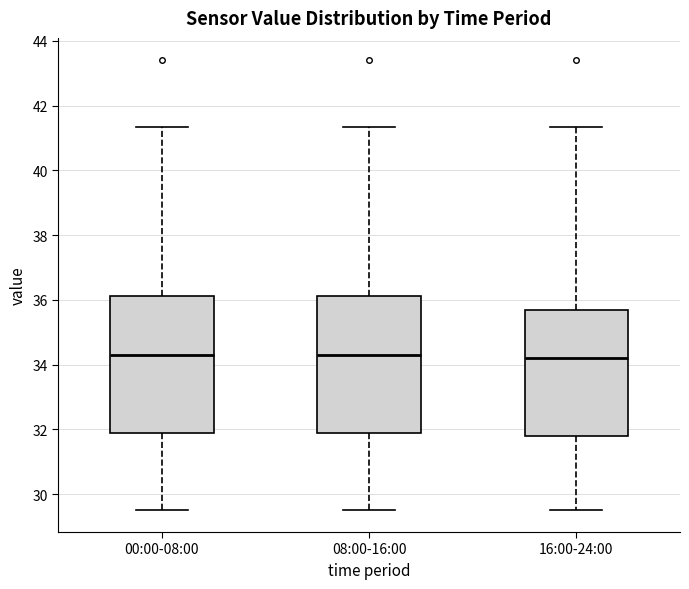

Reading left to right, transcribe this box plot: for each box, give where its median line is, the range the box spans, and where its two whiskers end, as read against the y-axis. The values are not printed on the chart, so give them approximately, as read against the axis.

00:00-08:00: median 34.4, box 31.8 to 36.2, whiskers 29.6 to 41.4
08:00-16:00: median 34.4, box 31.8 to 36.2, whiskers 29.6 to 41.4
16:00-24:00: median 34.2, box 31.8 to 35.6, whiskers 29.6 to 41.4